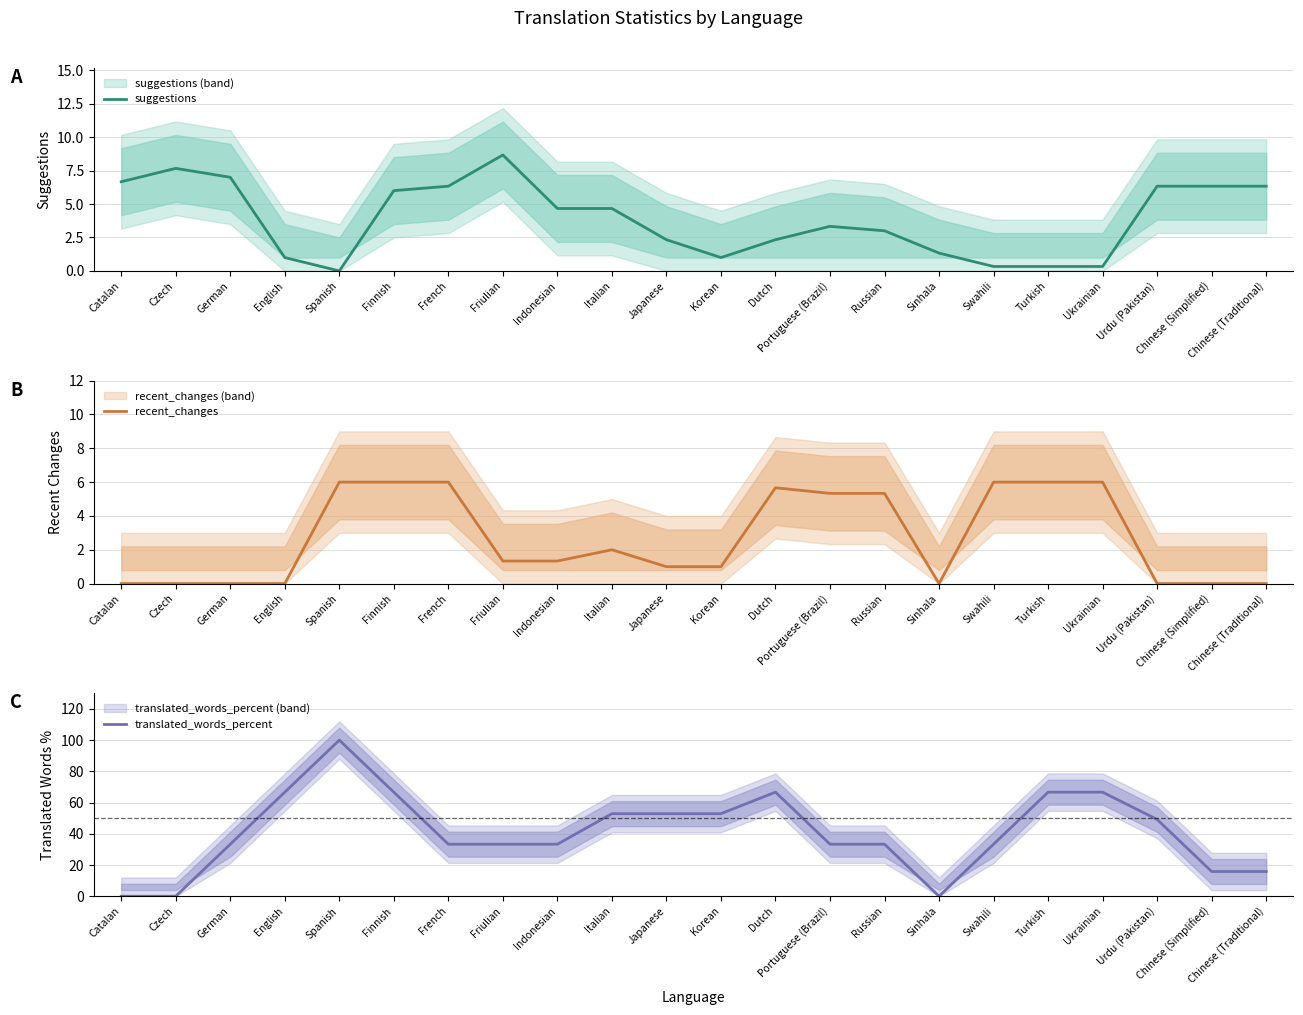

List the series in order of their peak value, lowest first.

recent_changes, suggestions, translated_words_percent